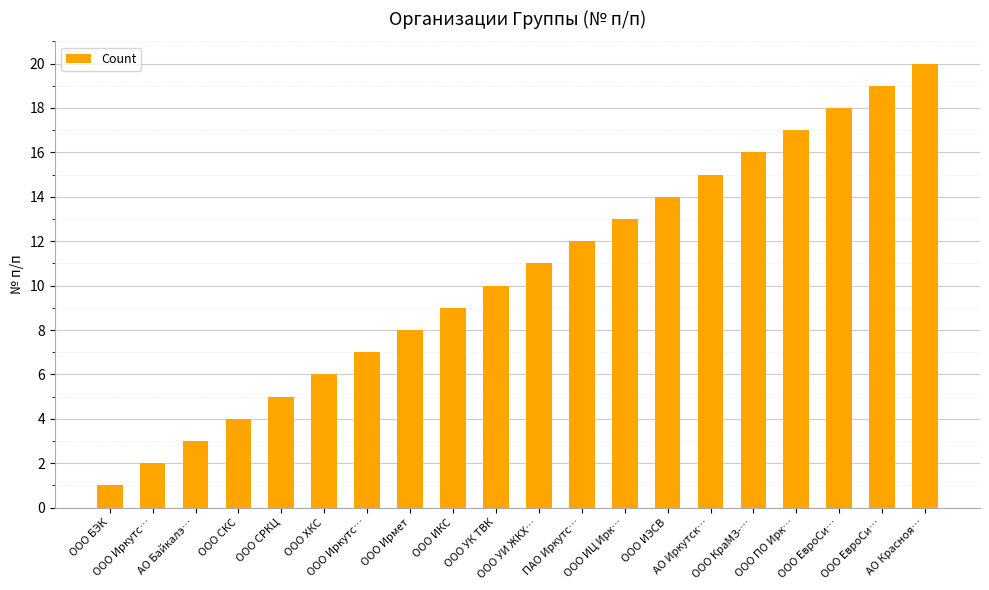

What is the change in value from ООО УК ТВК to ООО ИЭСВ?

+4